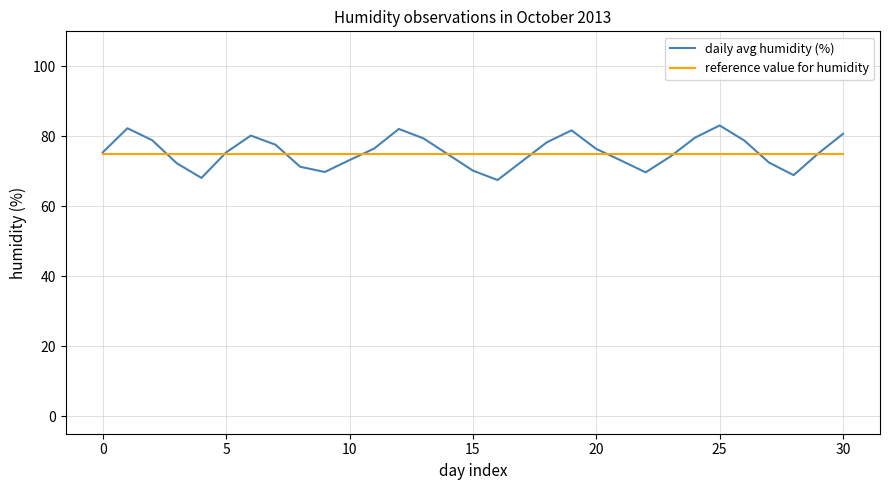

What is the maximum value shown in the chart?

83.1